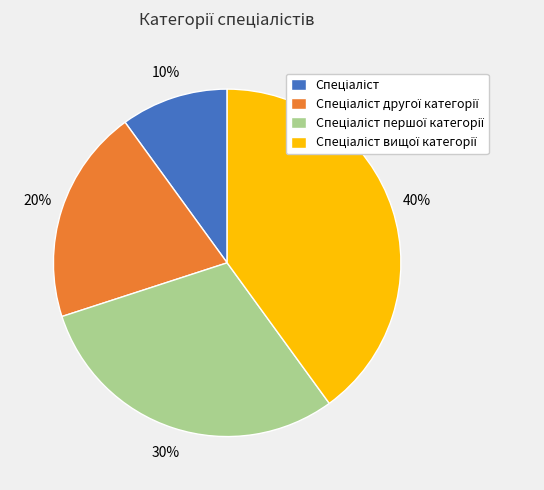

Is there any slice that represents more than half of the pie?

No